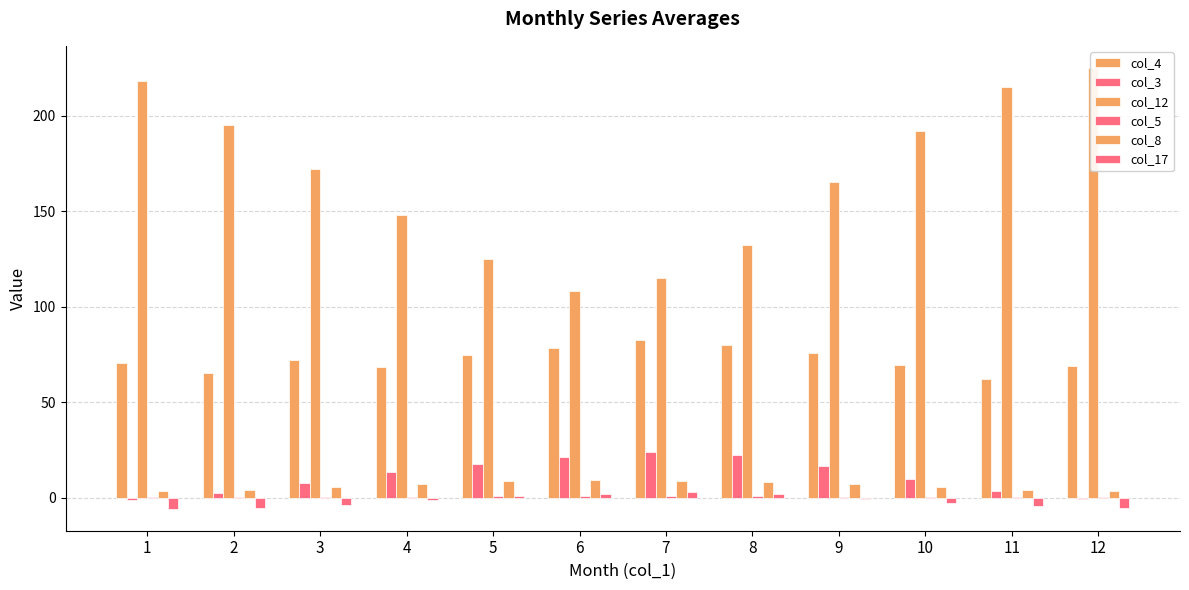

How many bars are there in each group?

6